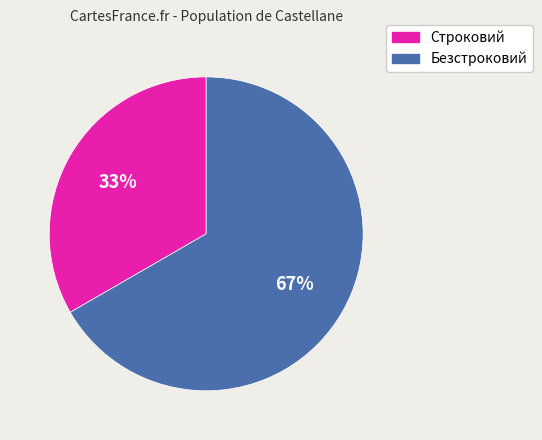

Is it true that Строковий is 33% of the pie?

True